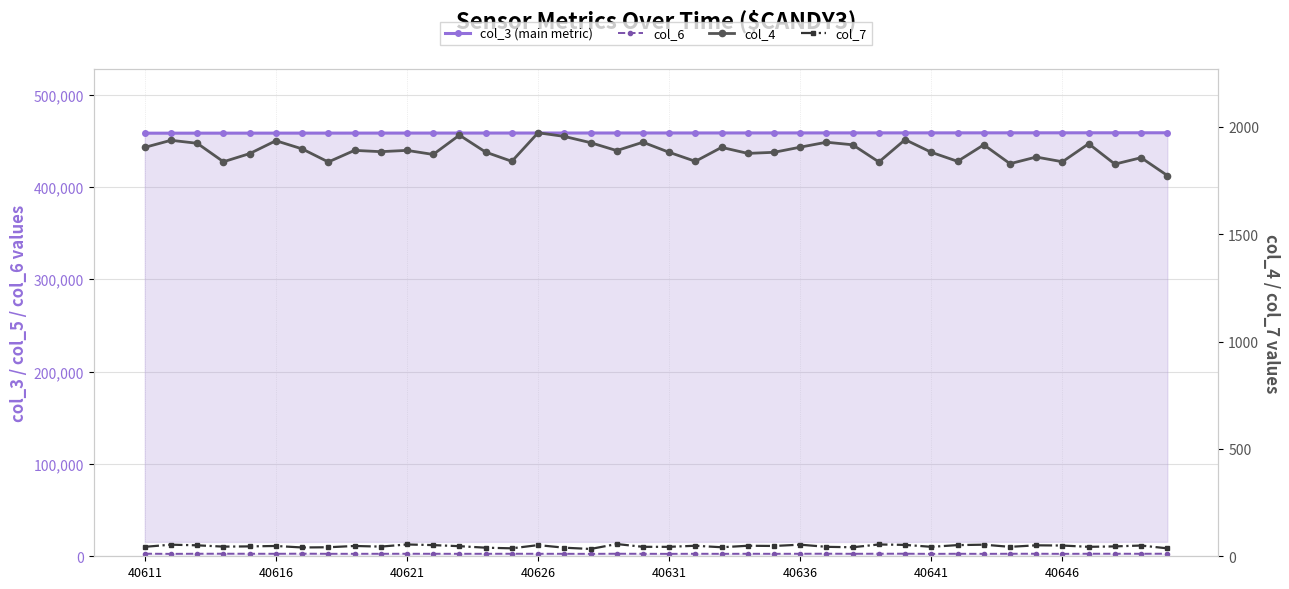

Reading left to right, what are all the values shown in this chart?

col_3 (main metric): 458213	458225	458236	458247	458259	458270	458281	458292	458304	458315	458326	458338	458349	458360	458371	458383	458394	458405	458417	458428	458439	458450	458462	458473	458484	458496	458507	458518	458529	458541	458552	458563	458575	458586	458597	458608	458620	458631	458642	458654
col_6: 2793	2616	2751	2772	2745	2702	2822	2692	2684	2703	2738	2705	2680	2704	2731	2717	2678	2637	2758	2705	2626	2722	2652	2719	2670	2725	2795	2690	2775	2783	2626	2722	2644	2726	2761	2643	2746	2750	2719	2793
col_4: 1904	1937	1923	1837	1875	1935	1897	1836	1890	1884	1890	1871	1961	1882	1839	1972	1955	1926	1889	1928	1881	1839	1904	1876	1881	1905	1928	1916	1836	1940	1881	1839	1916	1828	1859	1837	1921	1826	1856	1773
col_7: 44	54	51	45	46	48	41	42	48	45	55	52	47	40	37	52	40	34	57	44	44	49	42	49	48	54	44	42	55	53	44	52	54	44	51	50	44	46	50	37